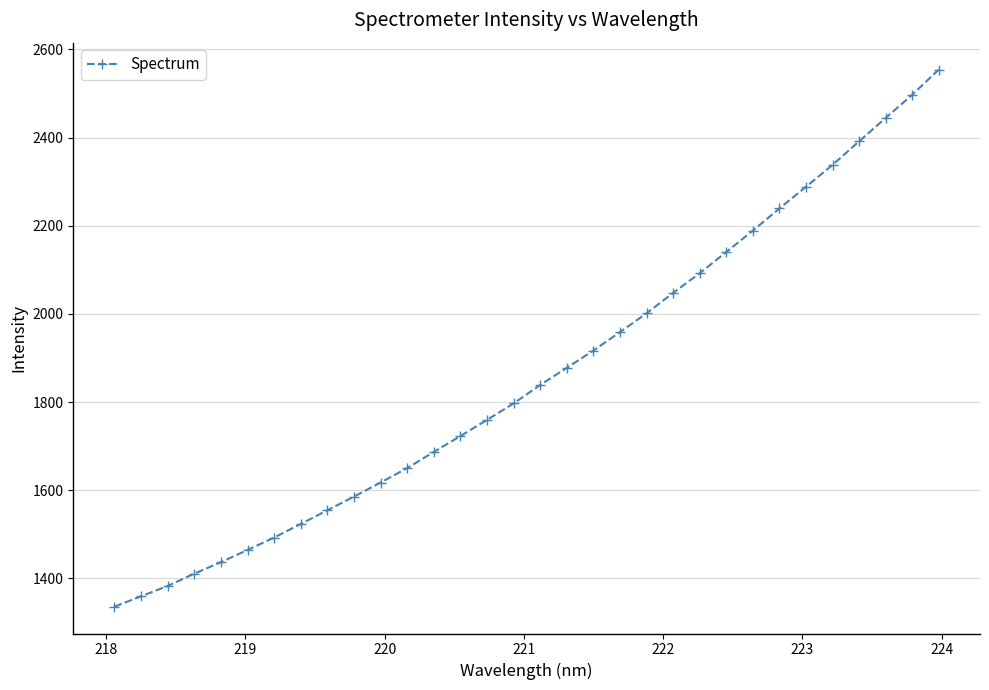

True or false: the data has more than 2 interior local peaks.

False